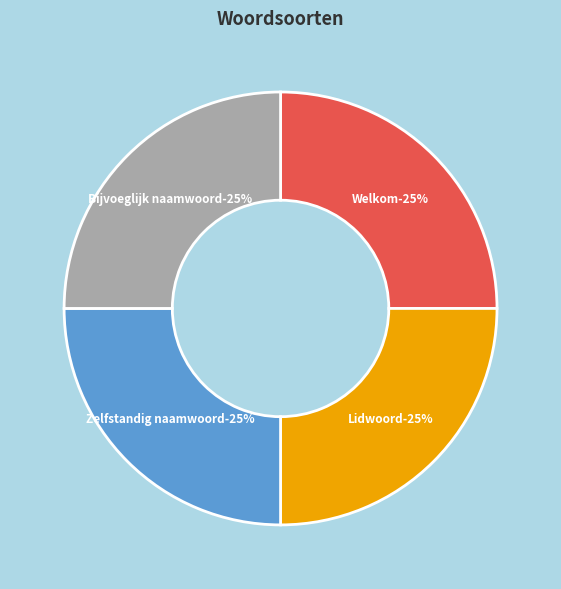

Combined, do Zelfstandig naamwoord and Welkom account for over 50%?

No